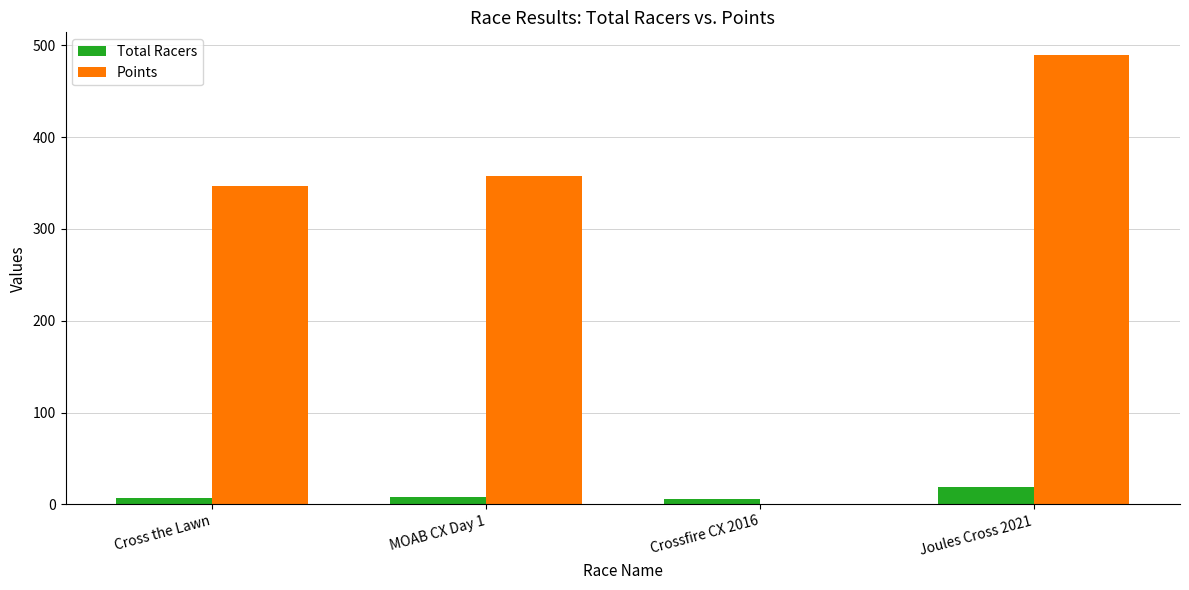

Is it true that Points equals 514.0 at Cross the Lawn?

False